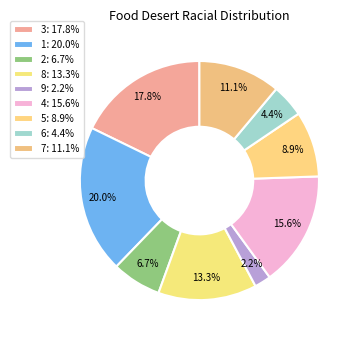

What percentage do 3 and 6 together represent?

22.2%